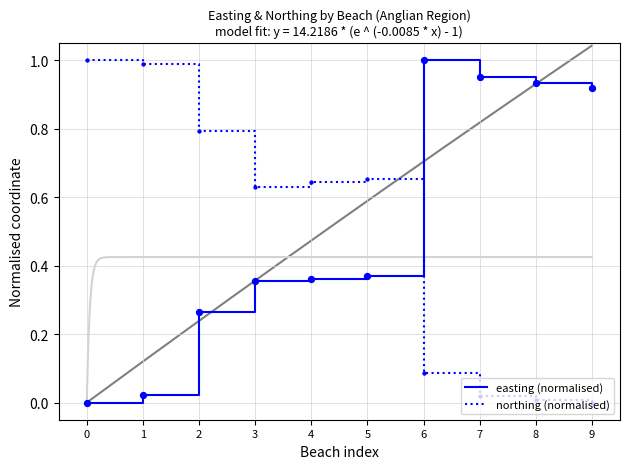

Which series has the largest total across all categories?

easting (normalised)